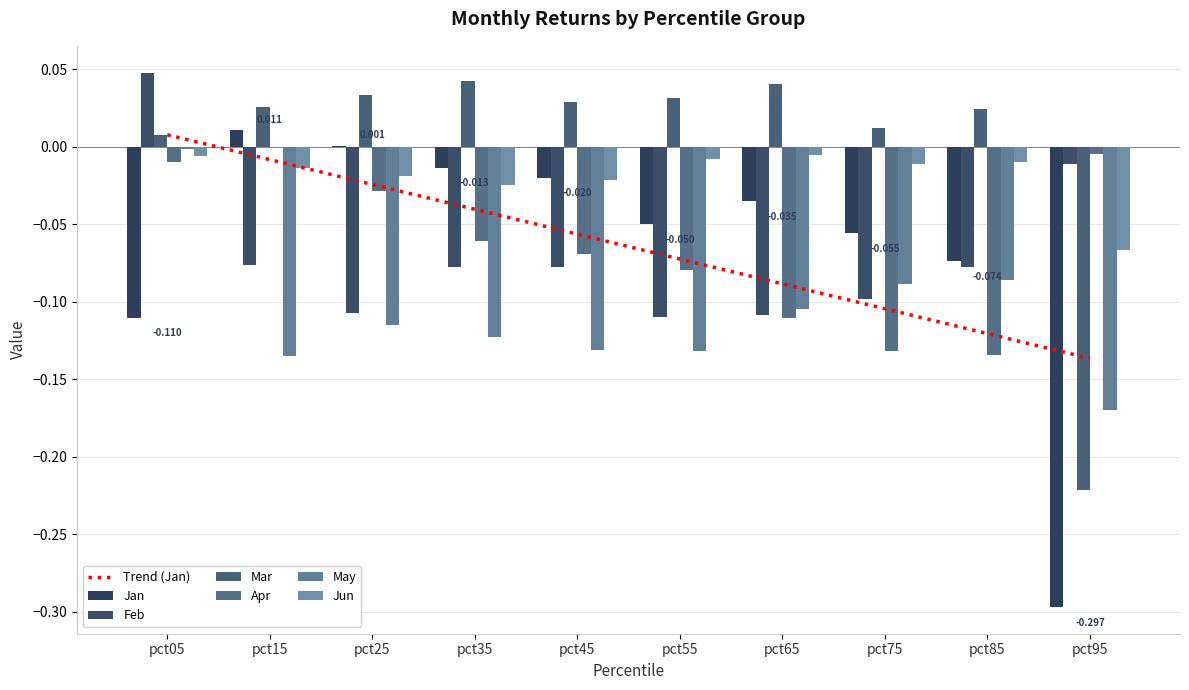

Between pct15 and pct25, which series saw the biggest shift?

Feb